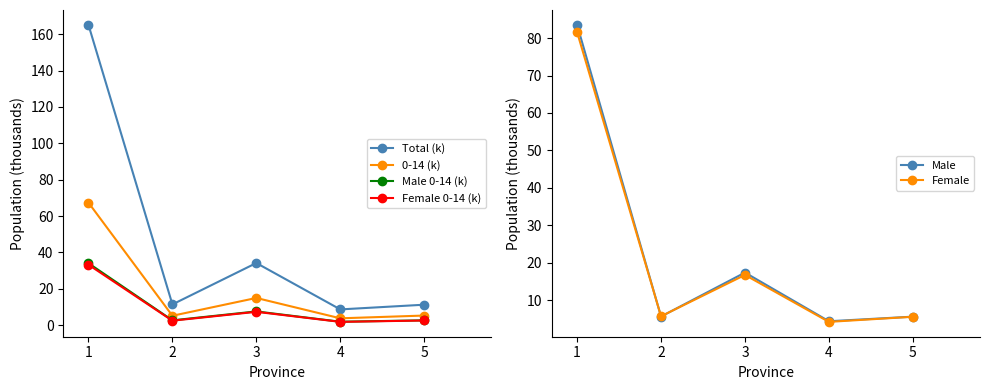

What is the difference between the maximum and minimum values in the Female series?

77.3